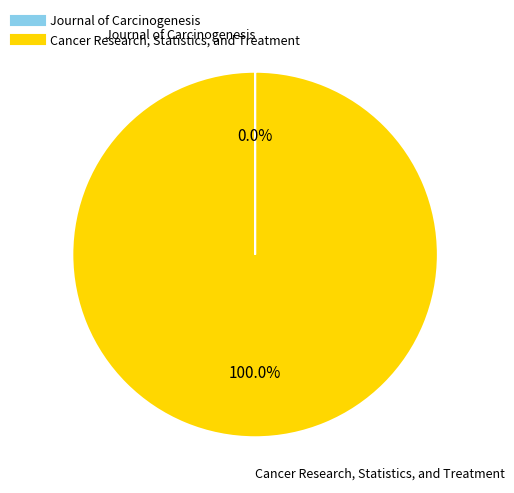

Which category has the biggest portion of the pie?

Cancer Research, Statistics, and Treatment